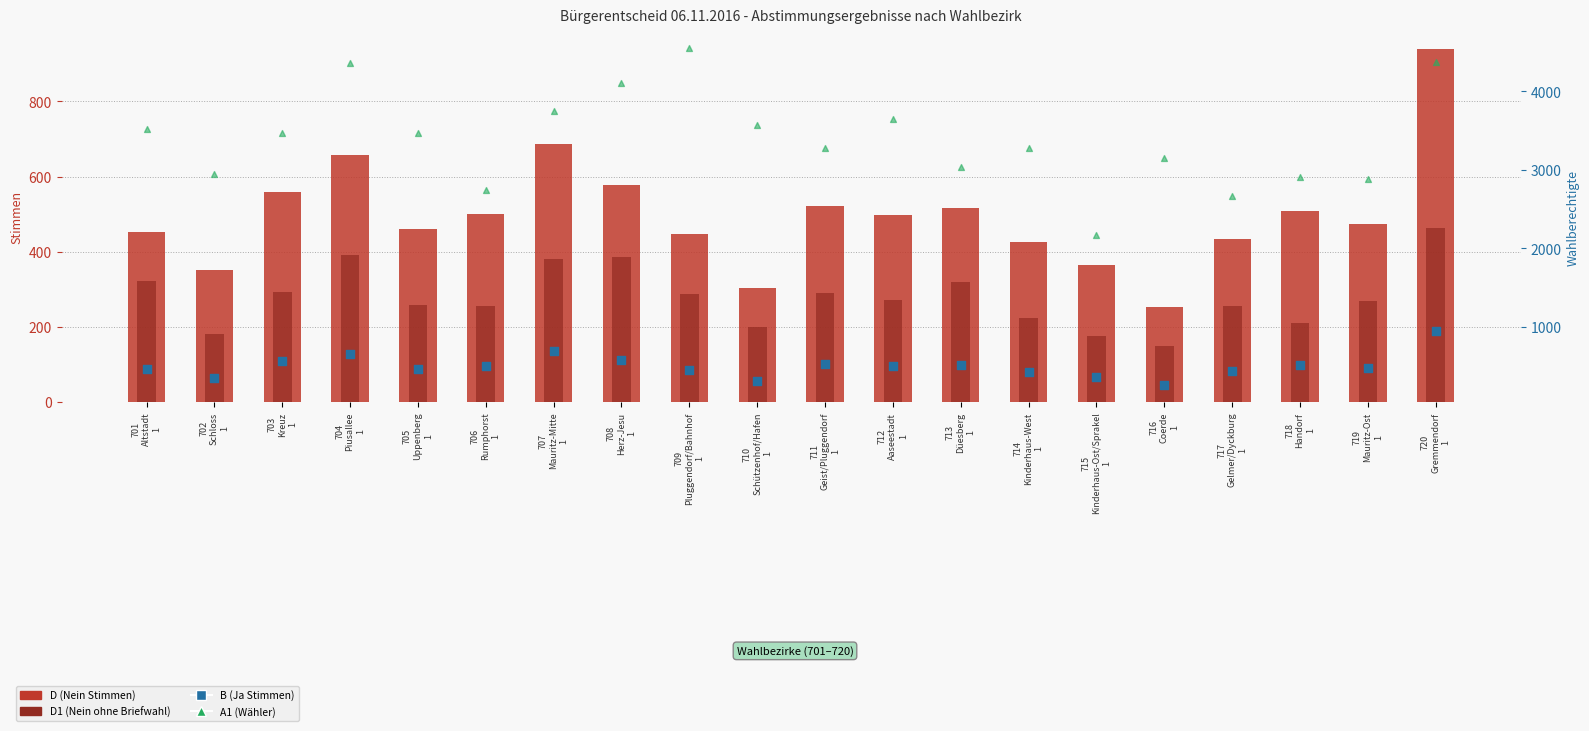

What is the total value across all series at 704
Piusallee
1?

6059